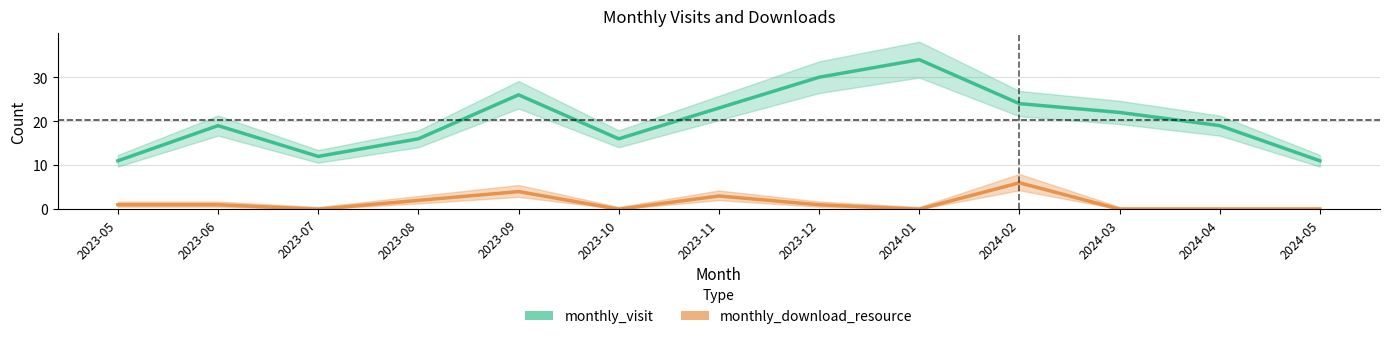

List the labels in order of monthly_visit value, largest first.

2024-01, 2023-12, 2023-09, 2024-02, 2023-11, 2024-03, 2023-06, 2024-04, 2023-08, 2023-10, 2023-07, 2023-05, 2024-05